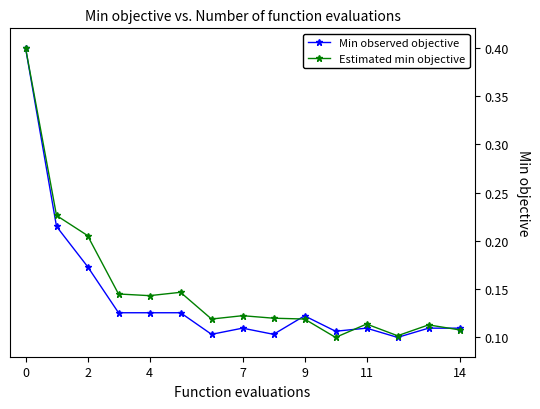

How many series are shown in this chart?

2